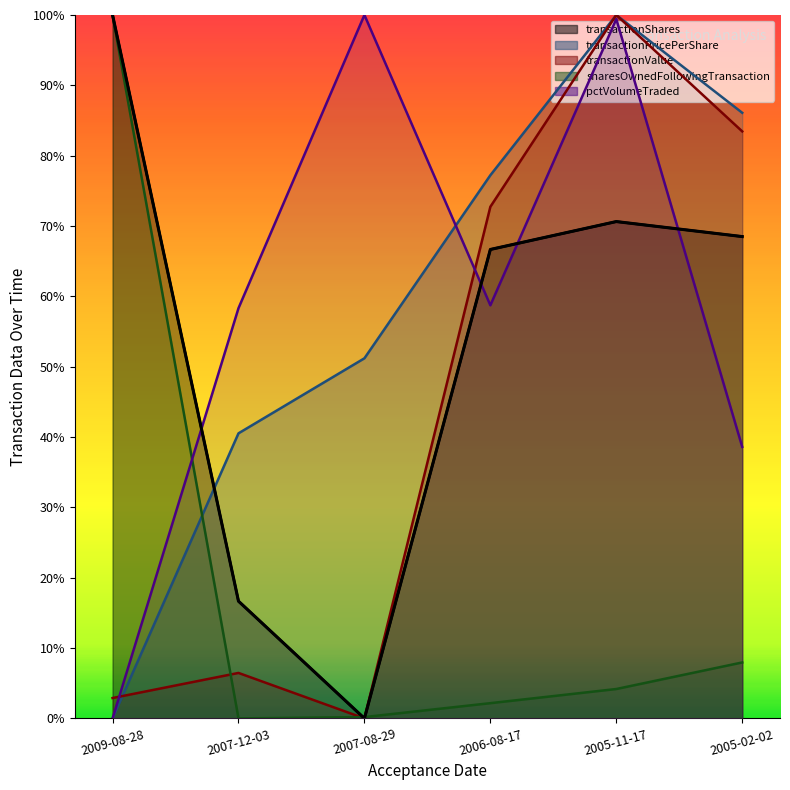

Rank the categories by transactionValue value from lowest to highest.

2007-08-29, 2009-08-28, 2007-12-03, 2006-08-17, 2005-02-02, 2005-11-17